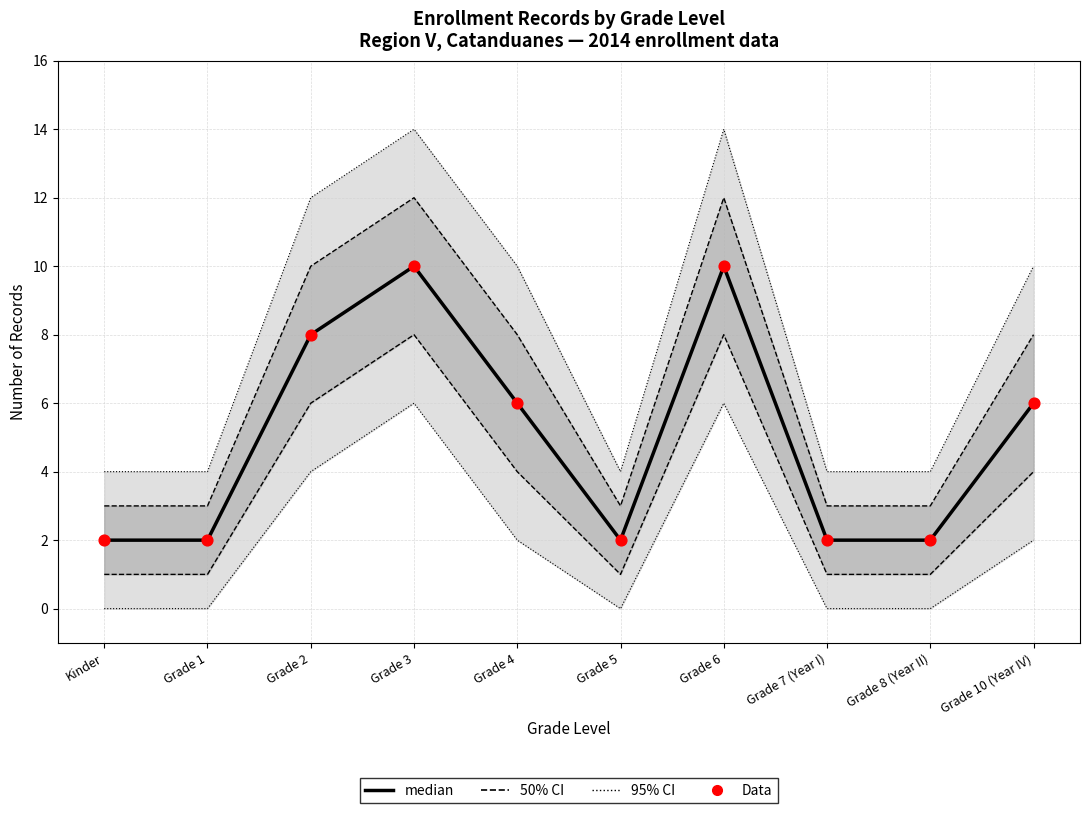

At which category is the sum across all series the highest?

Grade 3